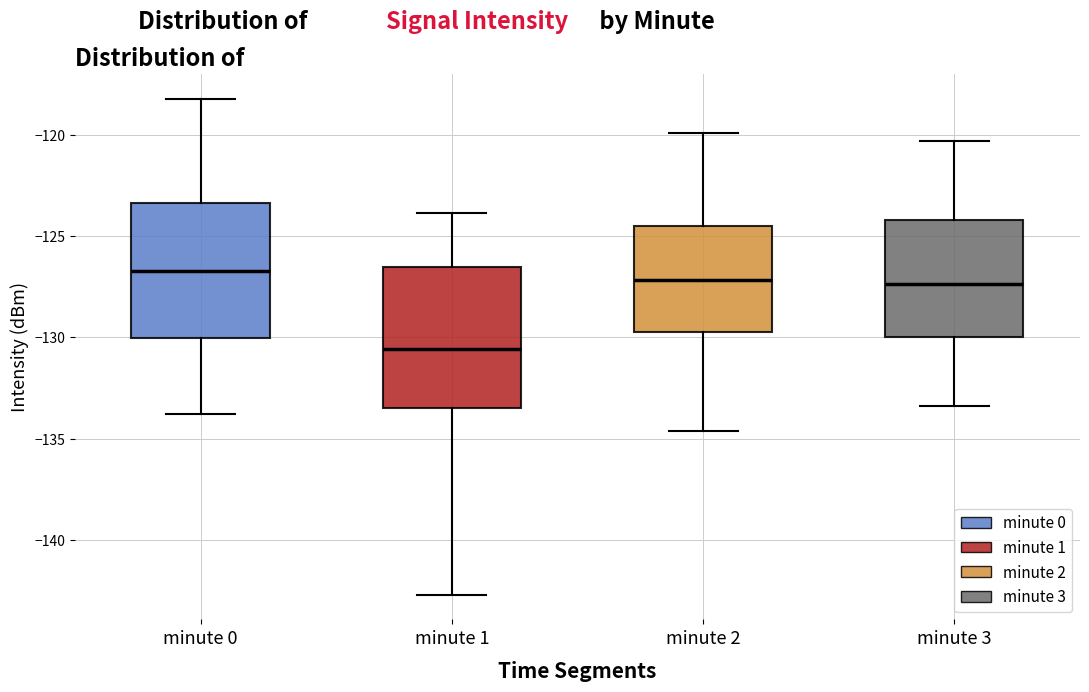

Which box has the lowest median line?

minute 1